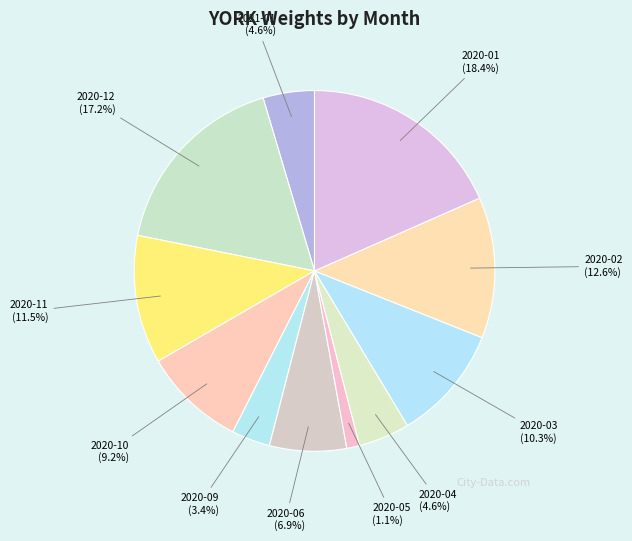

True or false: 2020-01 accounts for 9% of the total.

False